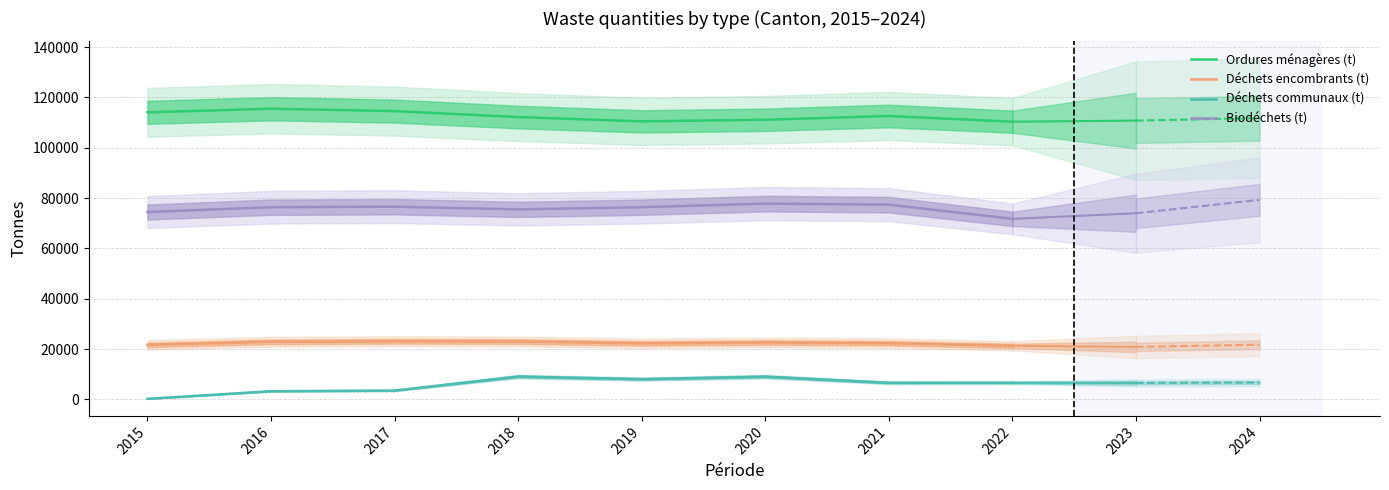

Which series has the widest spread of values?

Déchets communaux (t)